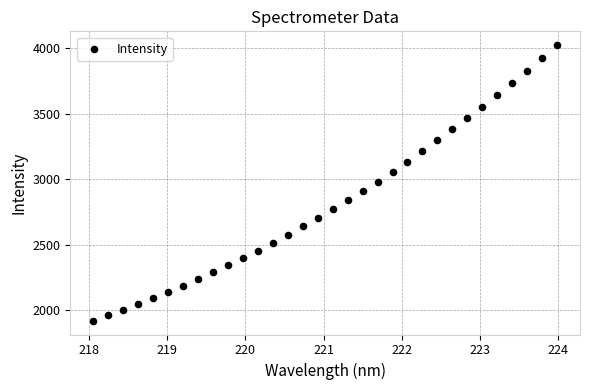

What is the range of Y values (max minus min)?

2100.6